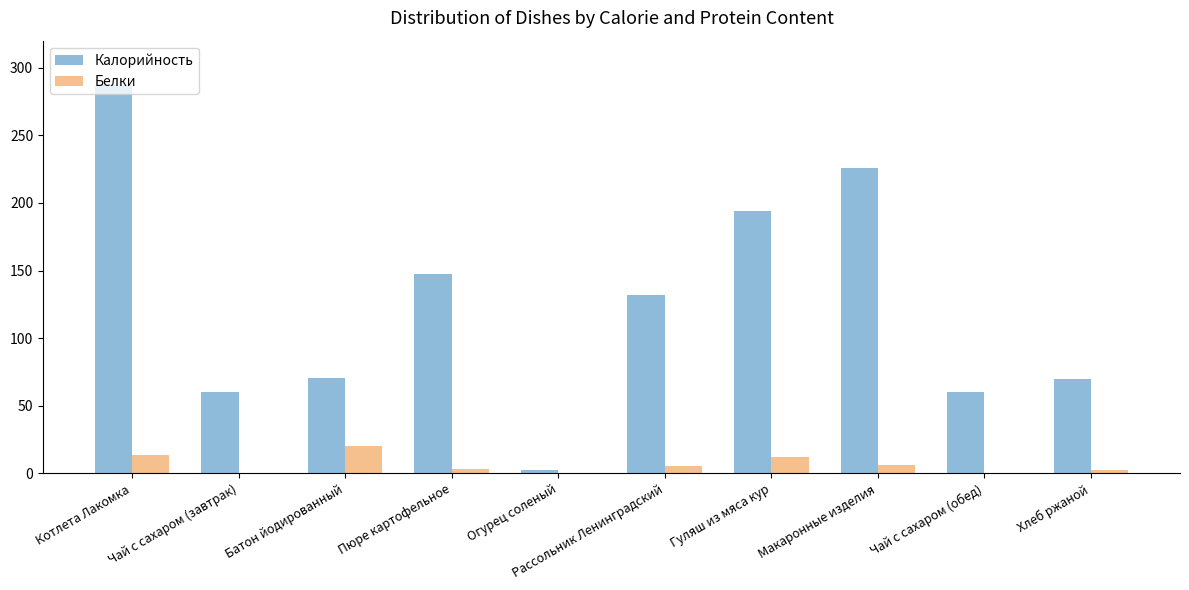

What is the maximum value for Калорийность?

287.1